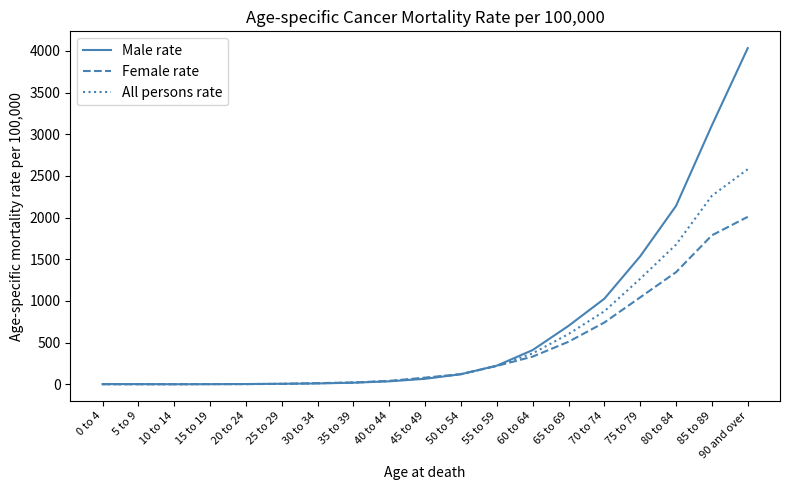

List the series in order of their peak value, lowest first.

Female rate, All persons rate, Male rate